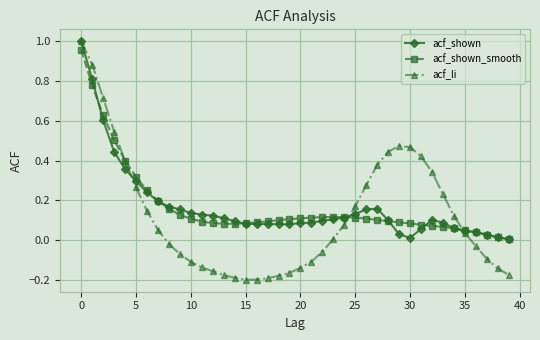

What are all the series names shown in the legend?

acf_shown, acf_shown_smooth, acf_li